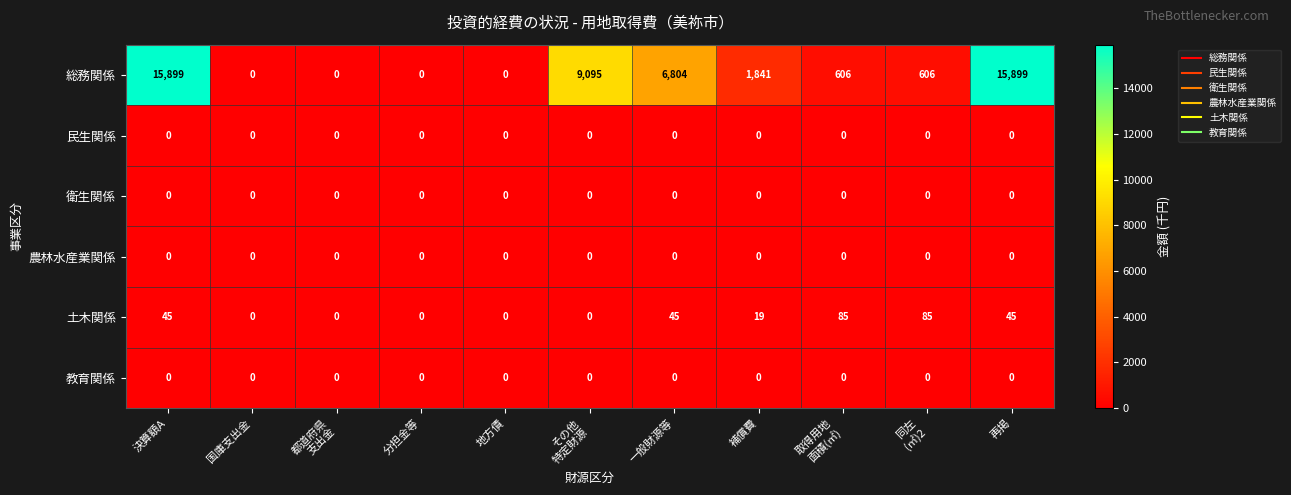

What is the highest value of the 土木関係 series?

85